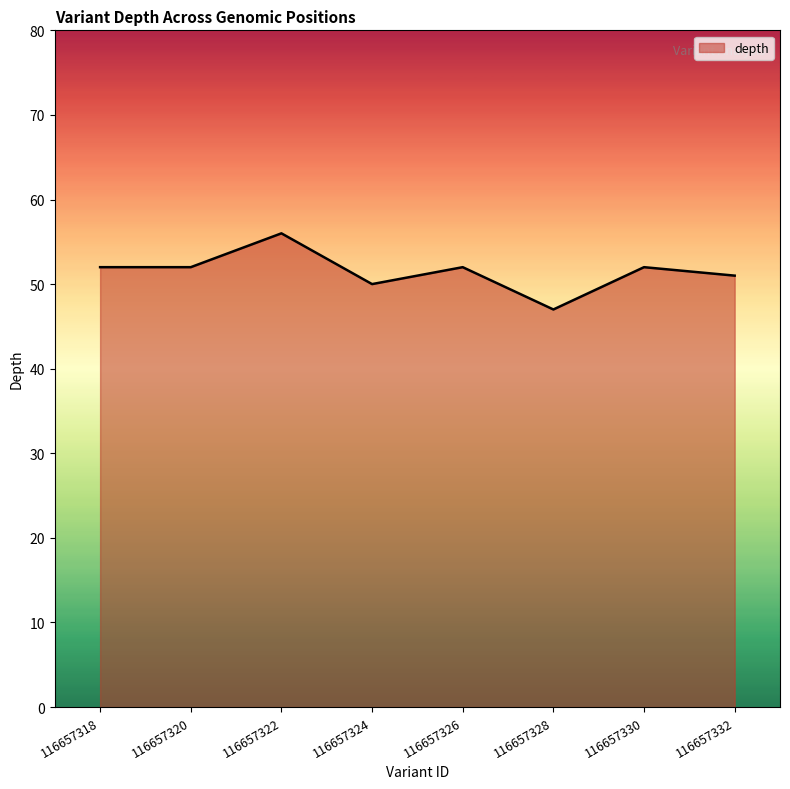

How many lines are shown in the chart?

1